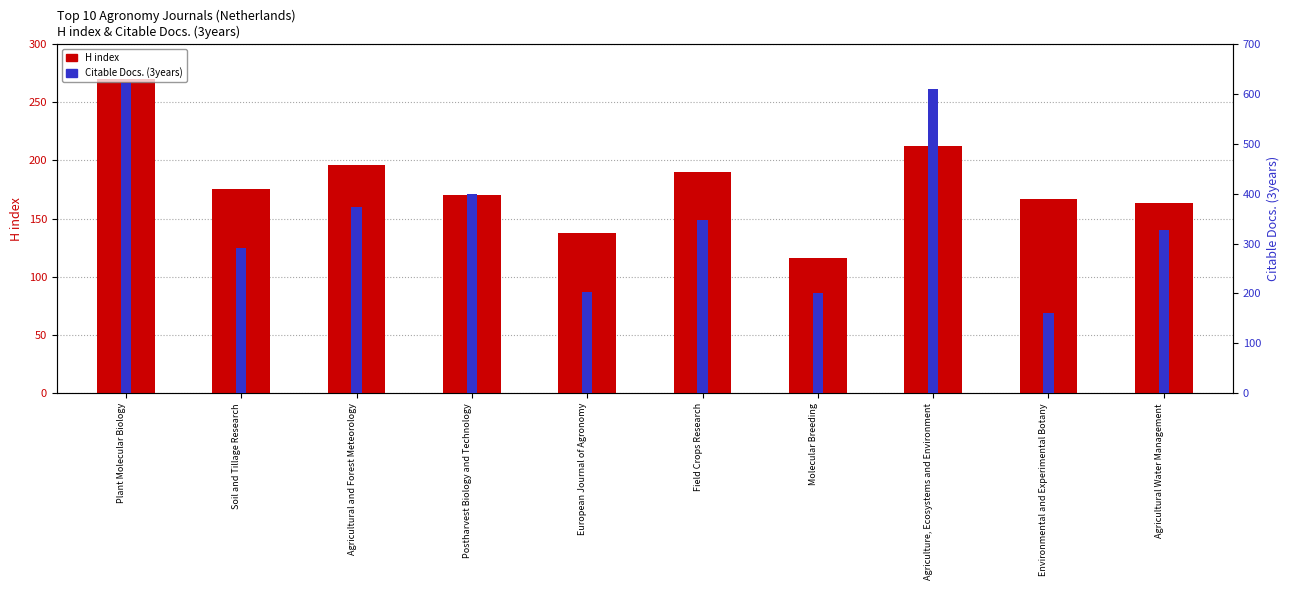

At which category is the sum across all series the highest?

Plant Molecular Biology